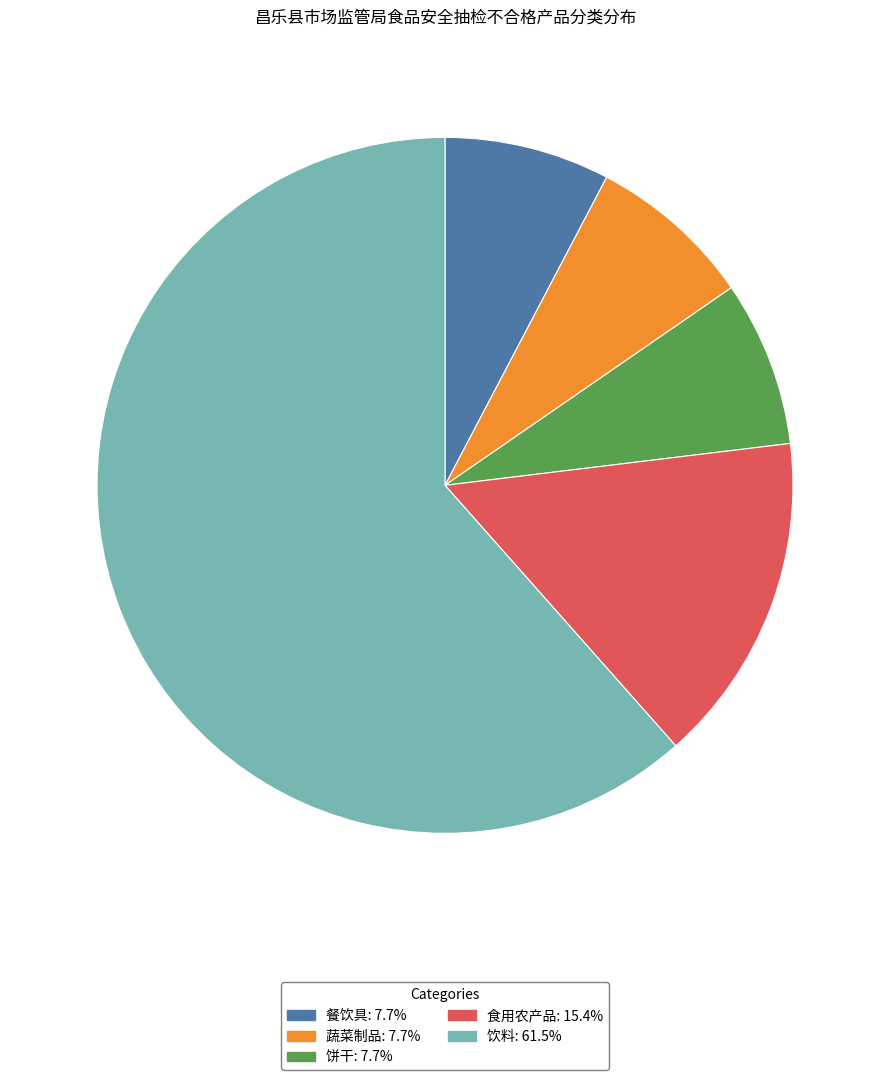

What is the ratio of the value at 蔬菜制品 to the value at 食用农产品?

0.5